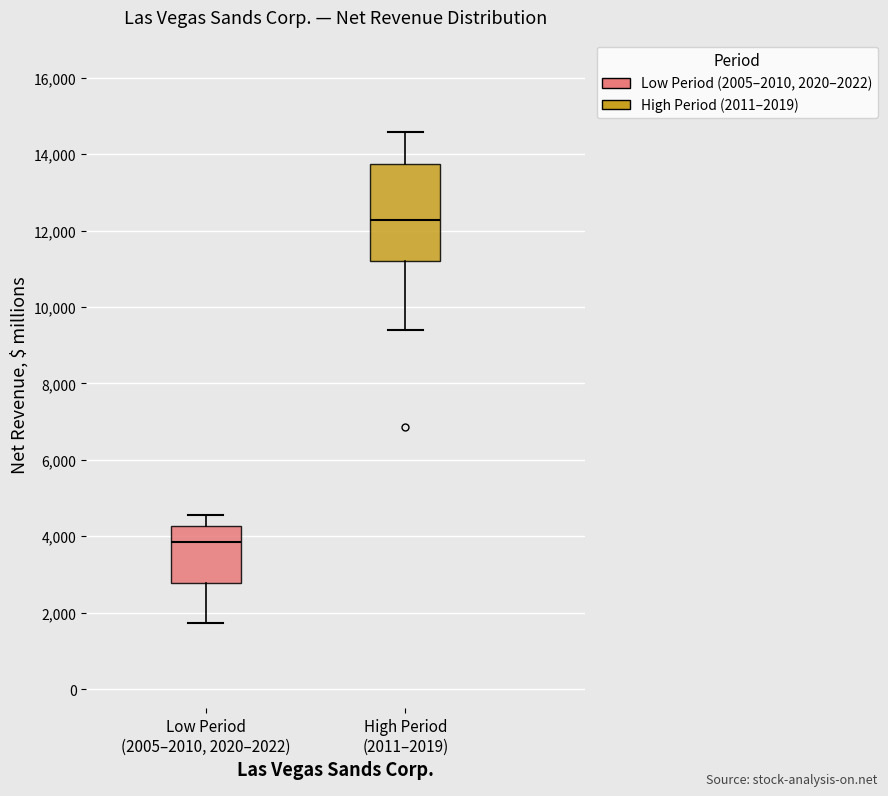

Reading left to right, read every box against the y-axis: the position of its median line, the range the box covers, and the ends of its whiskers. The values are not printed on the chart, so give them approximately, as read against the axis.

Low Period (2005–2010, 2020–2022): median 3800, box 2800 to 4200, whiskers 1800 to 4600
High Period (2011–2019): median 12200, box 11200 to 13800, whiskers 9400 to 14600